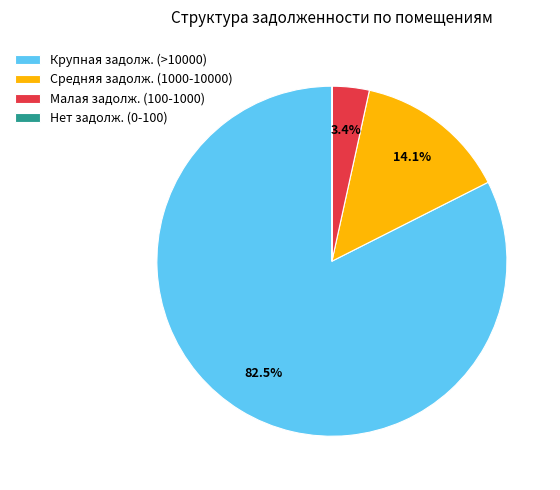

Which has a higher value, Малая задолж. (100-1000) or Средняя задолж. (1000-10000)?

Средняя задолж. (1000-10000)